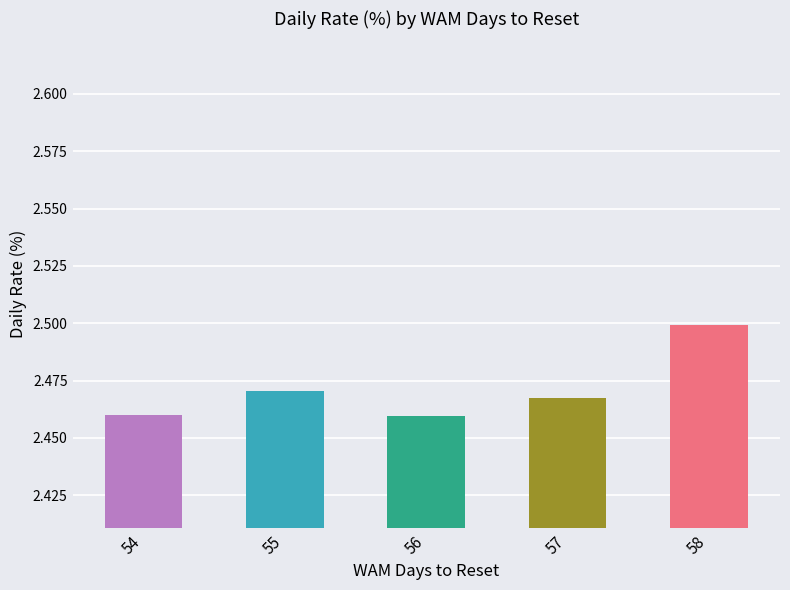

Which has a higher value, 58 or 55?

58